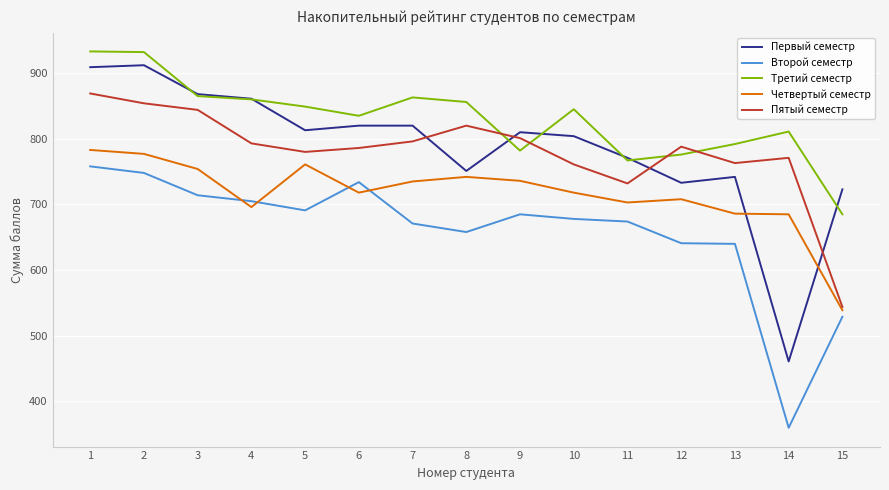

True or false: Третий семестр has a value of 849 at 5.

True